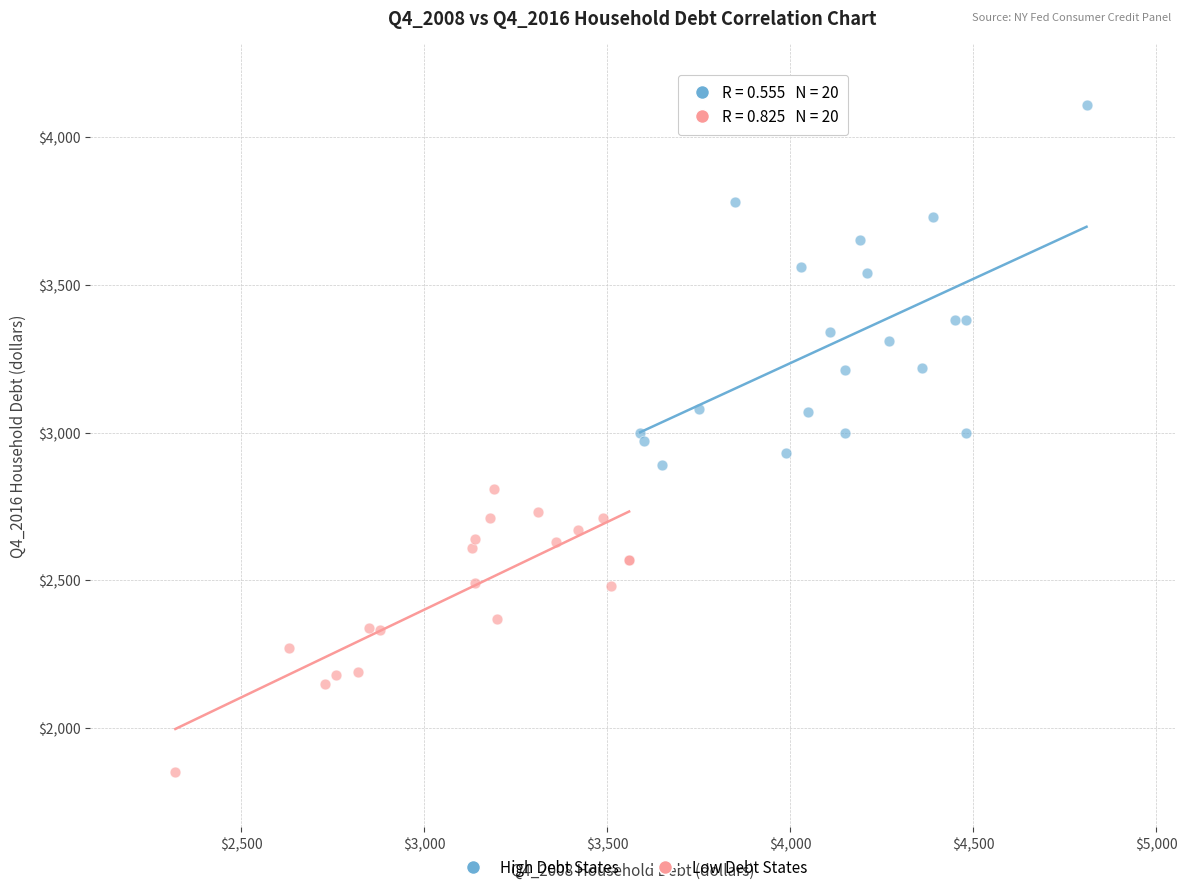

What are all the series names shown in the legend?

High Debt States, Low Debt States